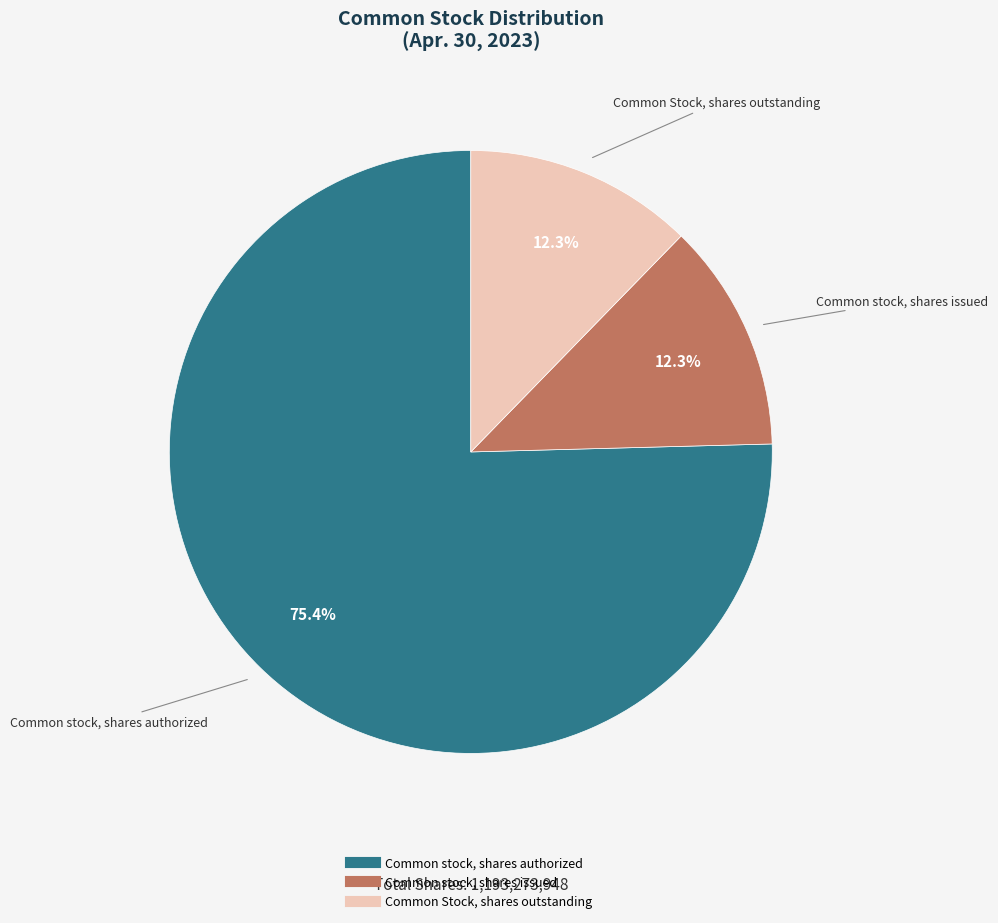

Is it true that Common Stock, shares outstanding is 12% of the pie?

True